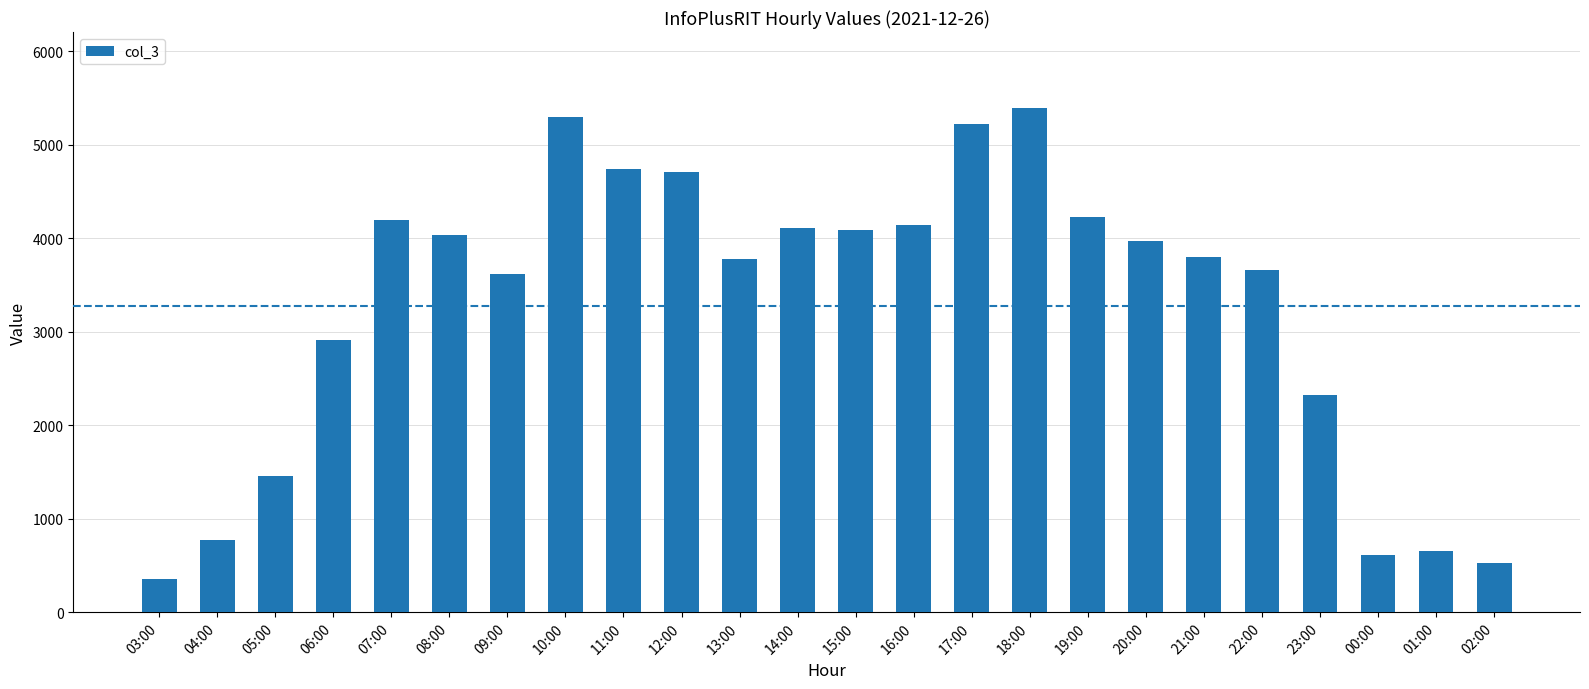

What is the average value?

3274